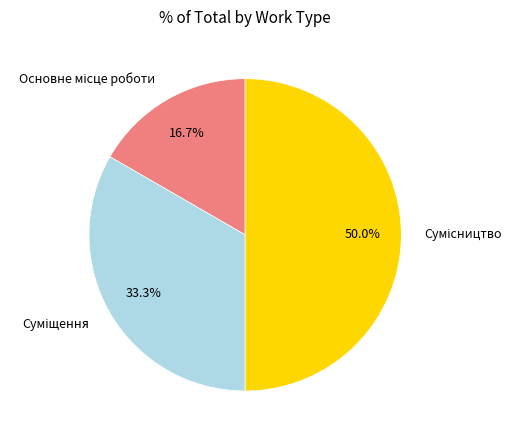

What is the ratio of the value at Сумісництво to the value at Основне місце роботи?

3.0